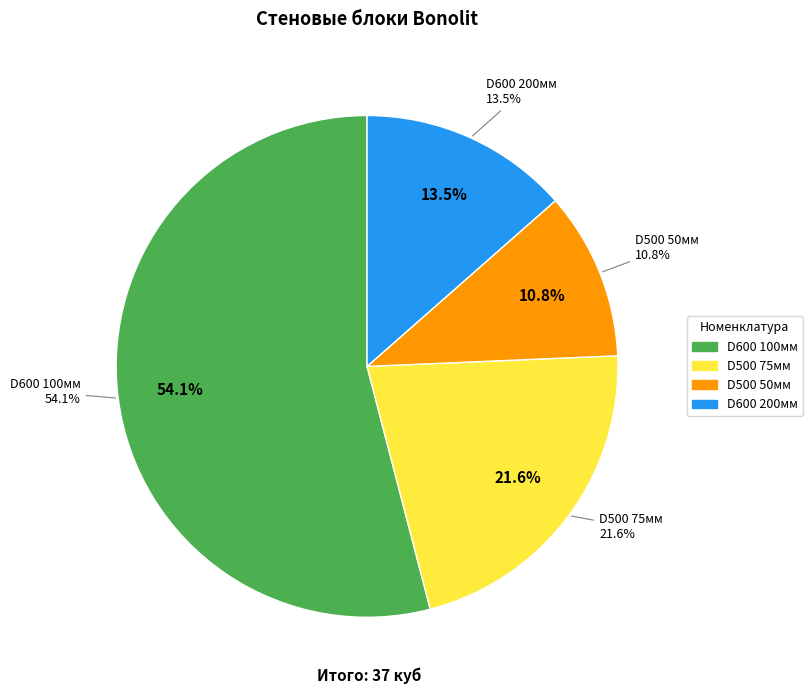

Count the number of slices in the pie.

4